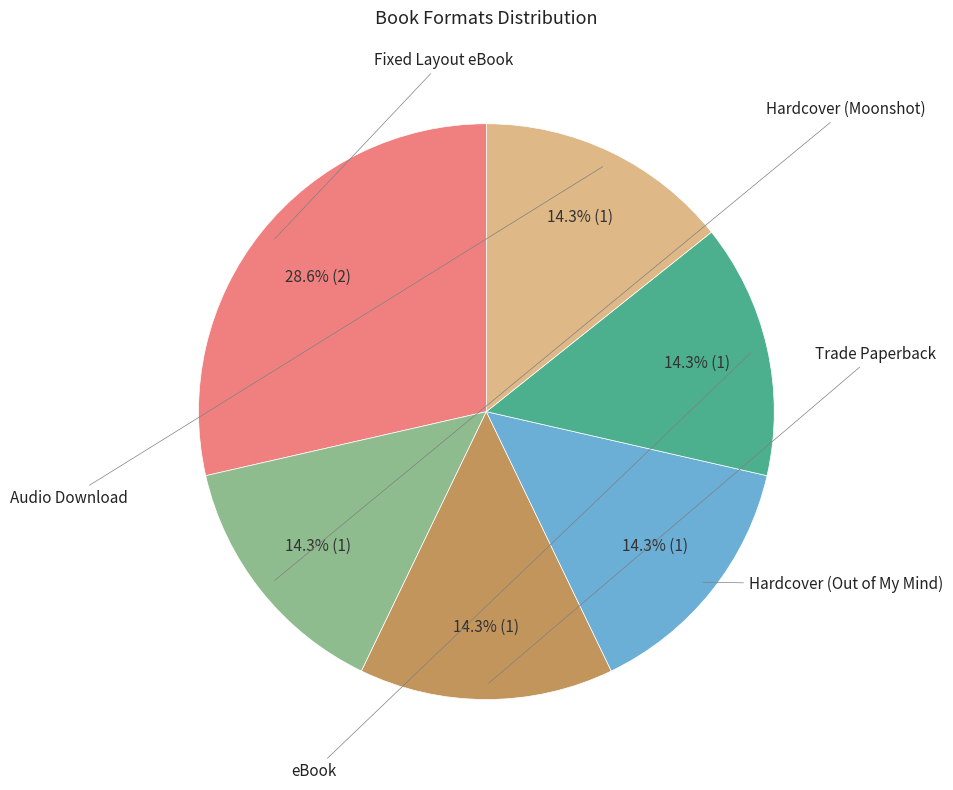

Is it true that Hardcover (Moonshot) is 14% of the pie?

True